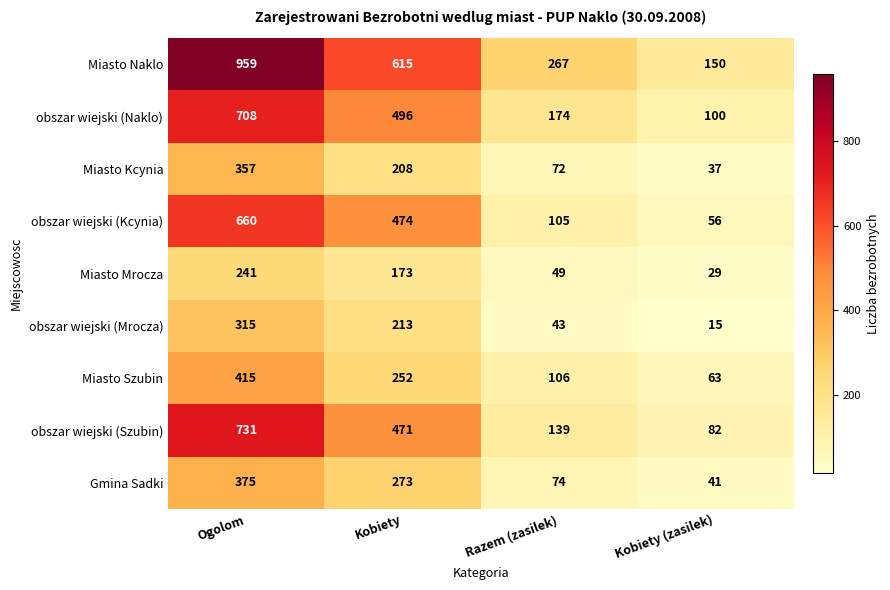

What is the difference between the maximum and minimum values in the Miasto Mrocza series?

212